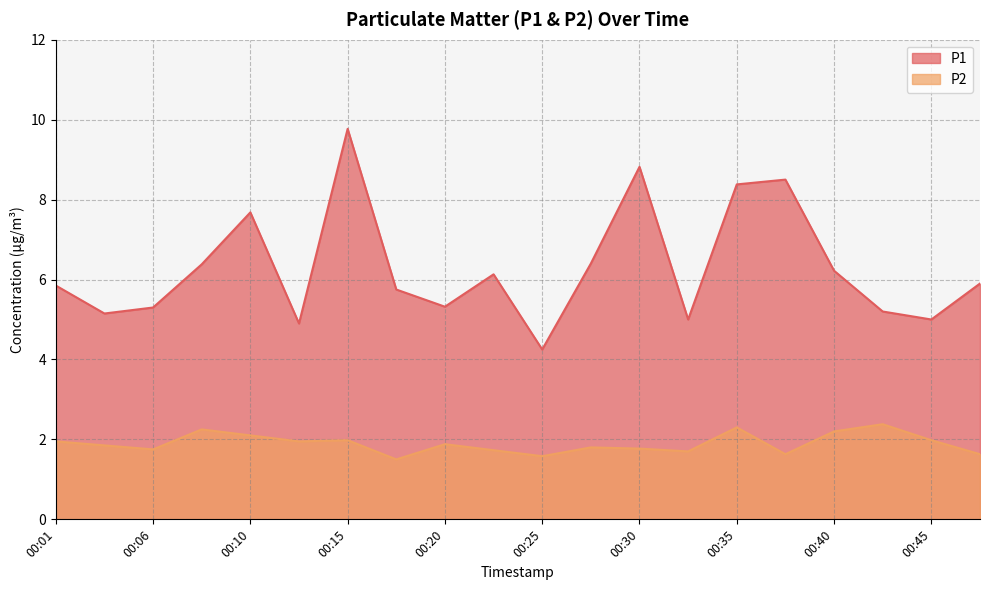

True or false: P2 and P1 intersect in this chart.

False